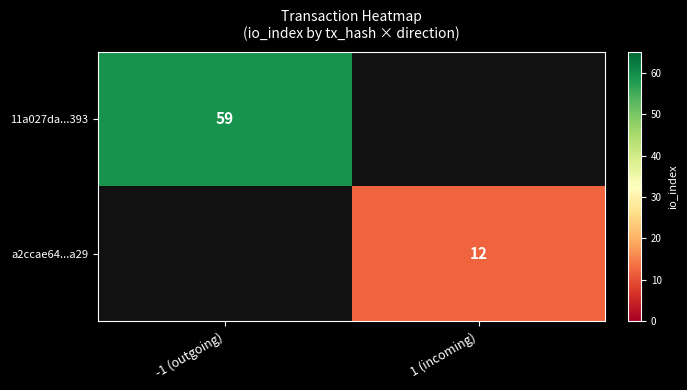

Is the value of a2ccae64...a29 at 1 (incoming) greater than the value of 11a027da...393 at -1 (outgoing)?

No